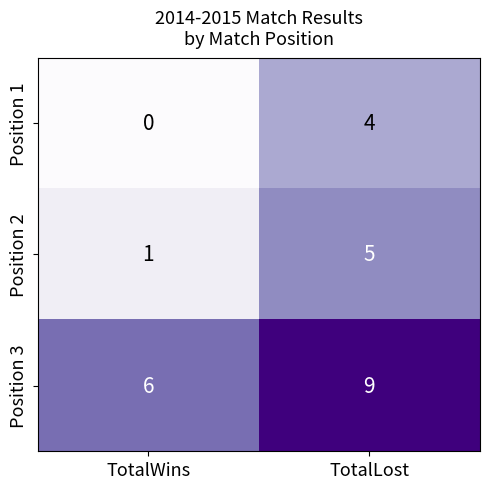

Reading left to right, what are all the values shown in this chart?

Position 1: 0	4
Position 2: 1	5
Position 3: 6	9